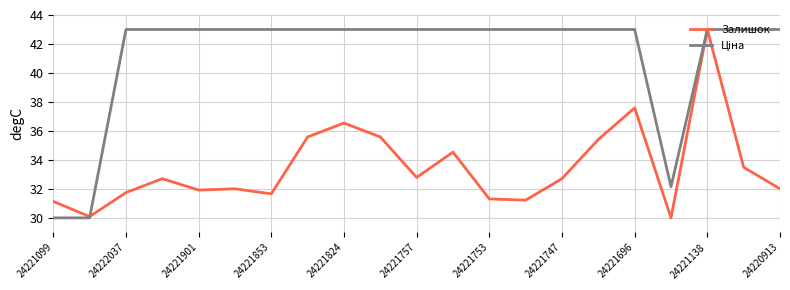

What is the difference between the second highest and second lowest values in the Залишок series?

7.5